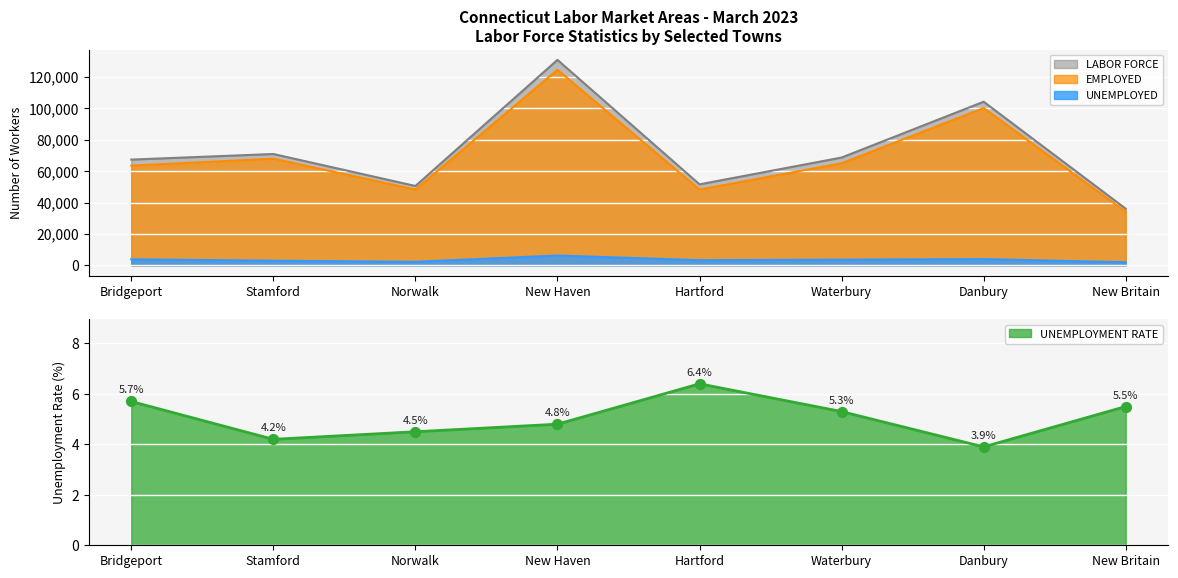

Which series reaches the minimum Y coordinate?

UNEMPLOYMENT RATE